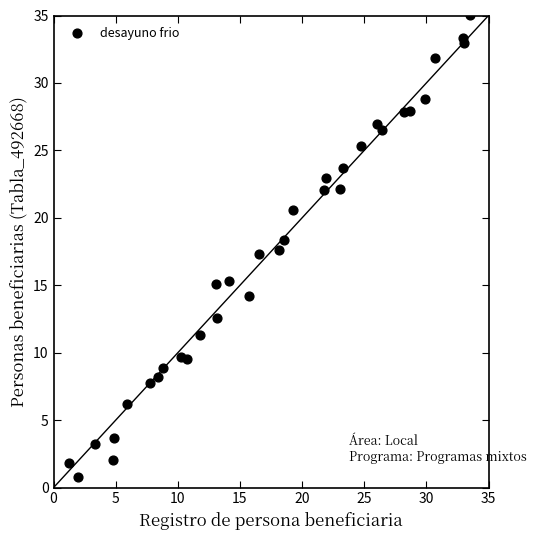

What is the range of X values (max minus min)?

32.2